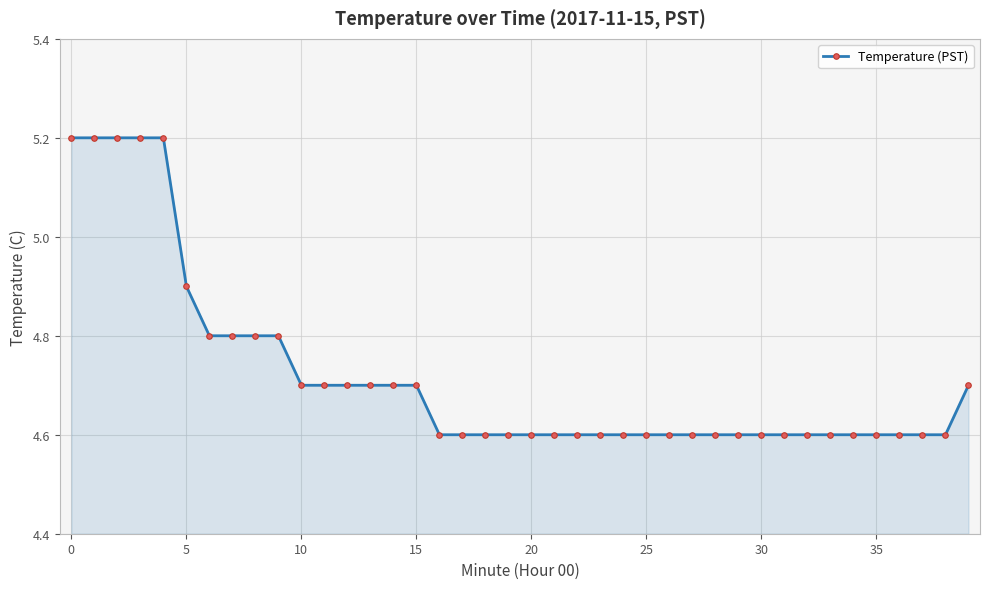

How many values are between 4 and 5?

35